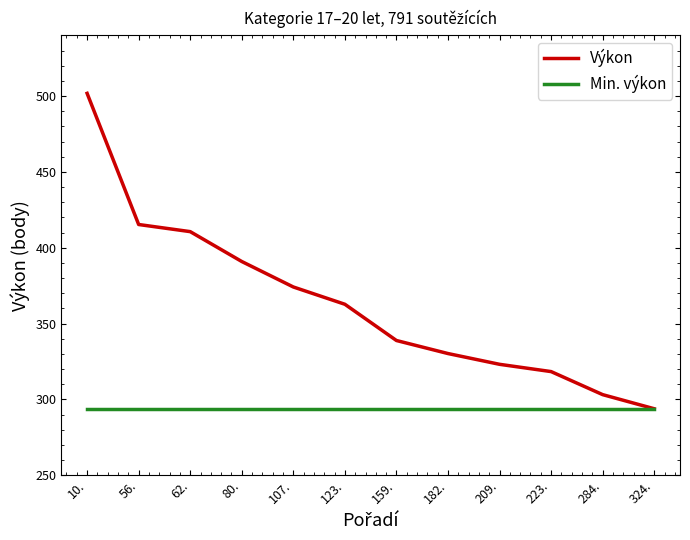

What is the difference between the highest and lowest values at 209.?

29.3